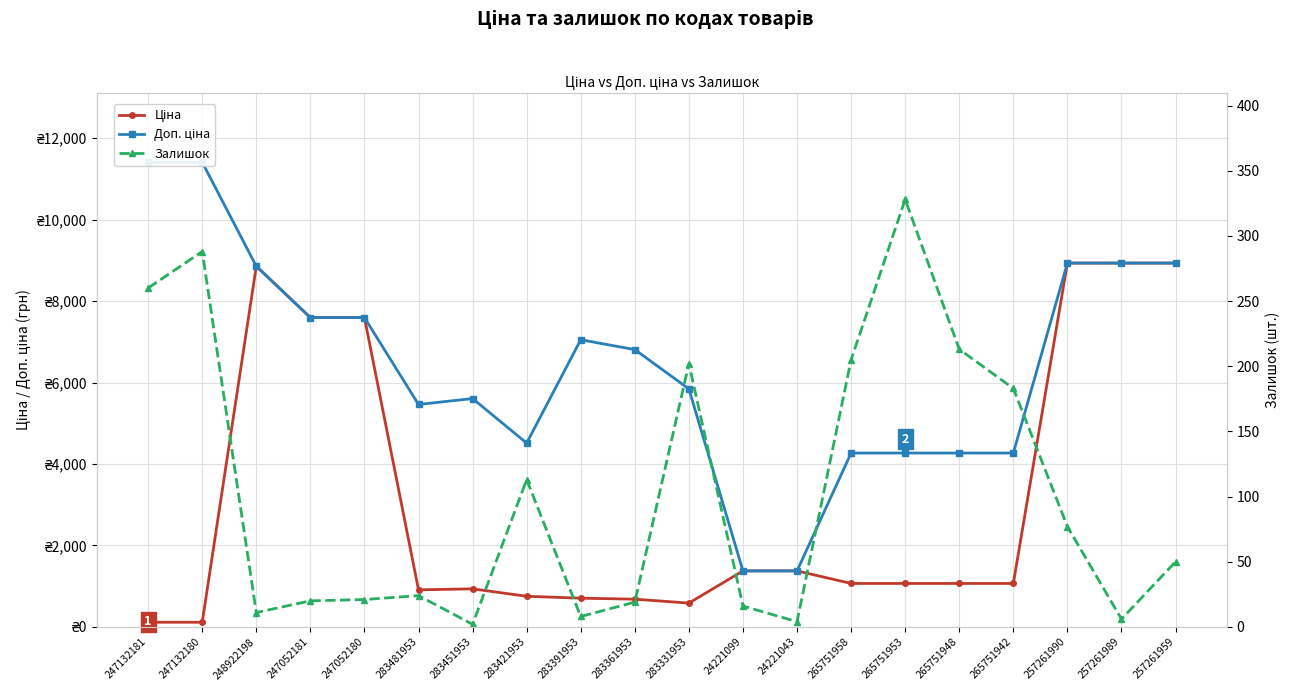

After their last crossing, which series has the higher values: Залишок or Ціна?

Ціна